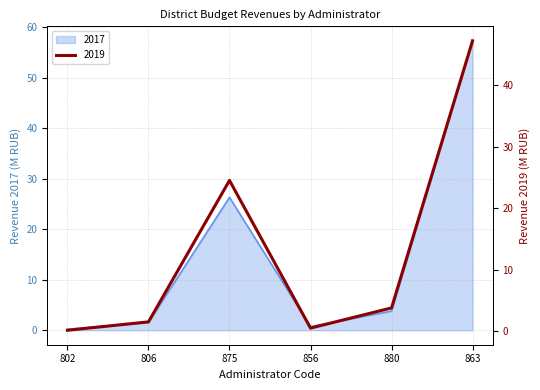

Reading right to left, transcribe all the data shown in this chart.

2017: 57.3	3.8	0.7	26.3	1.5	0.2
2019: 47.2	3.8	0.5	24.5	1.5	0.2